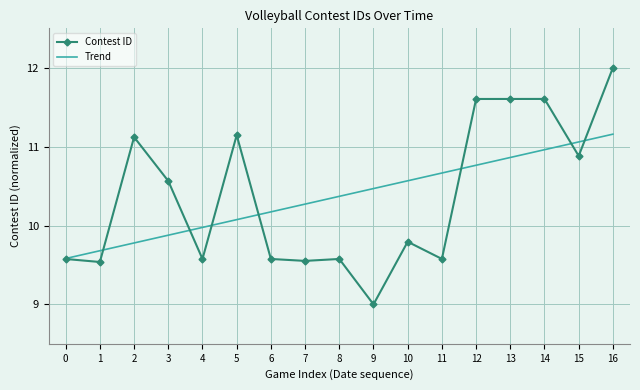

What is the maximum value shown in the chart?

12.0